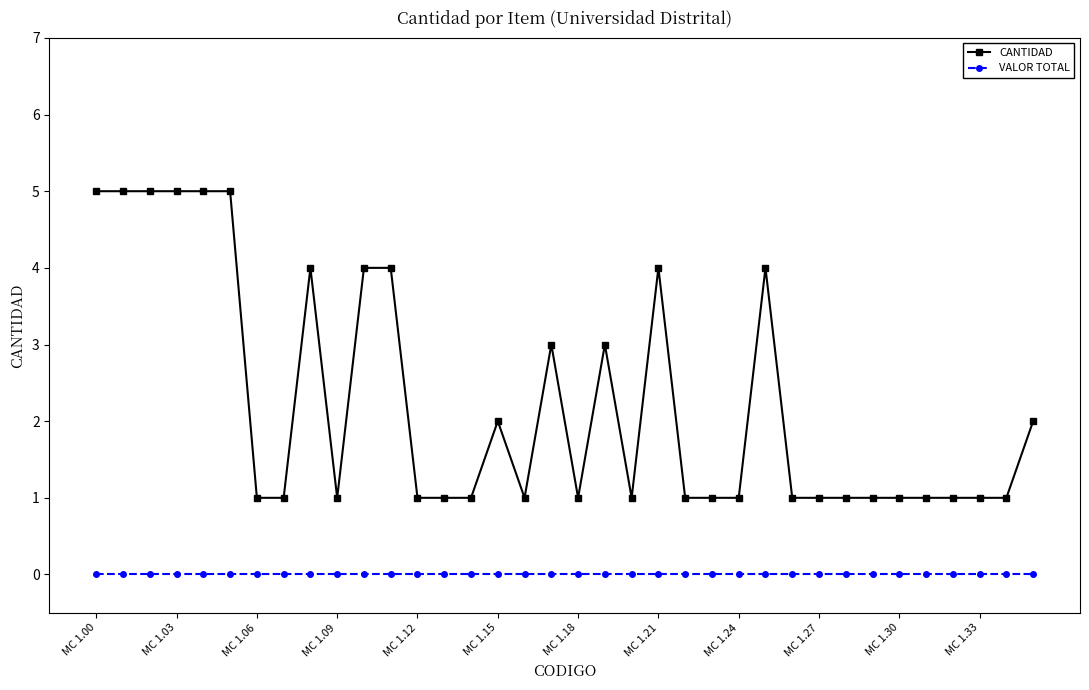

Does the chart have visible grid lines?

No